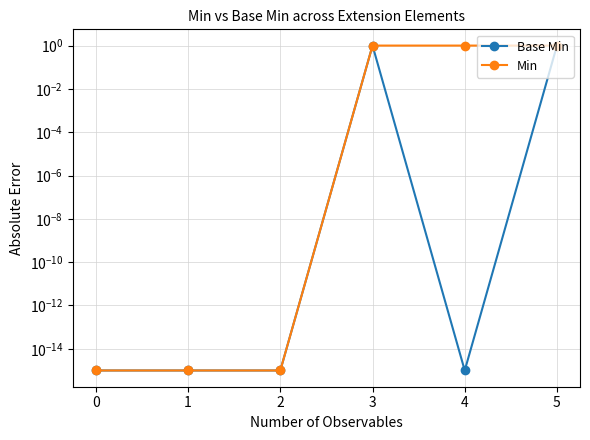

What is the approximate value of Base Min at 5?

1.0